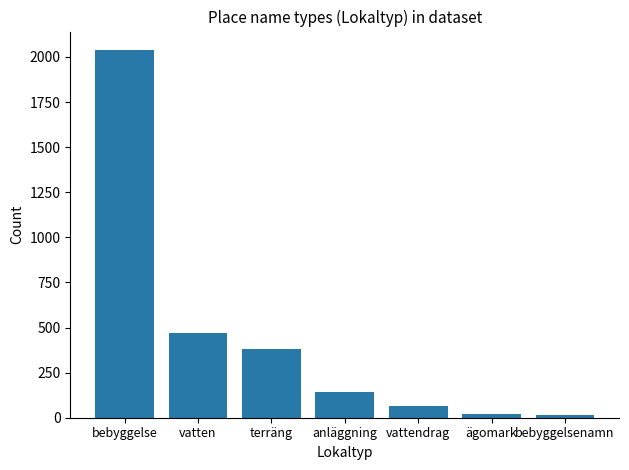

Are the bars horizontal?

No